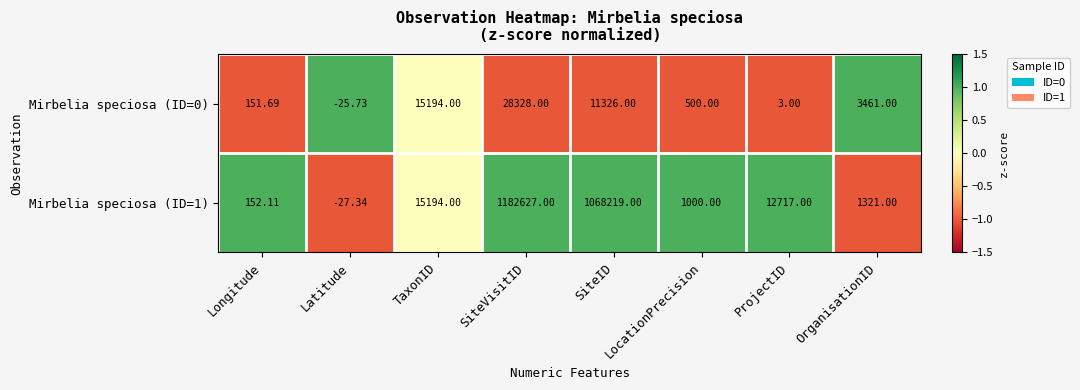

Which category has the lowest value across all series?

Latitude